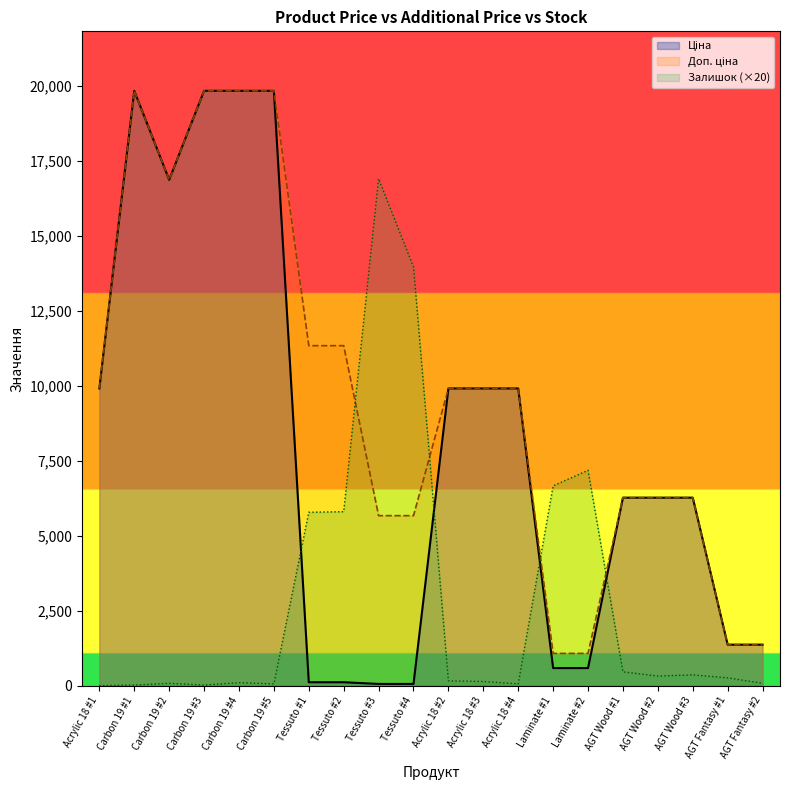

True or false: Ціна and Доп. ціна intersect in this chart.

False